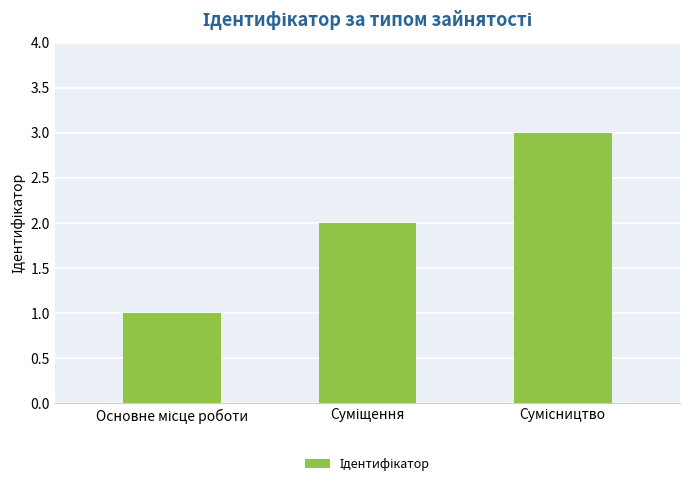

What is the greatest value displayed?

3